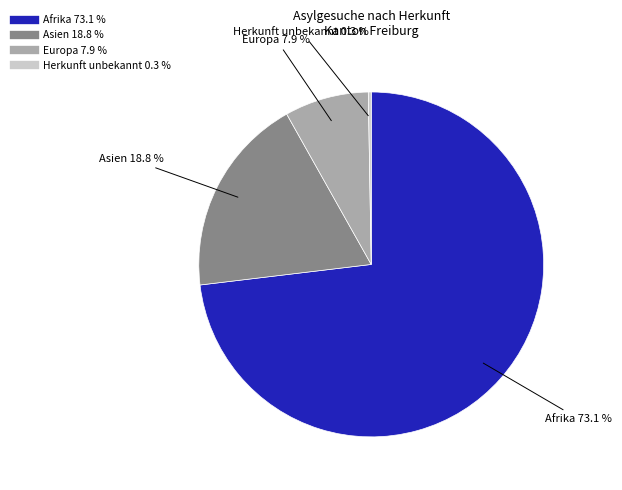

Is there a majority slice in this chart?

Yes